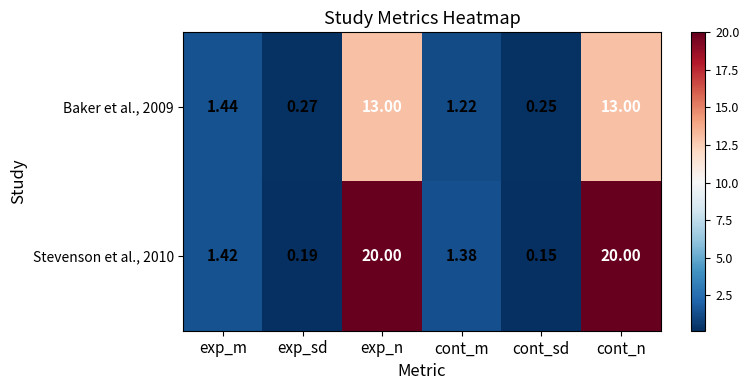

Which label corresponds to the smallest value in the chart?

cont_sd